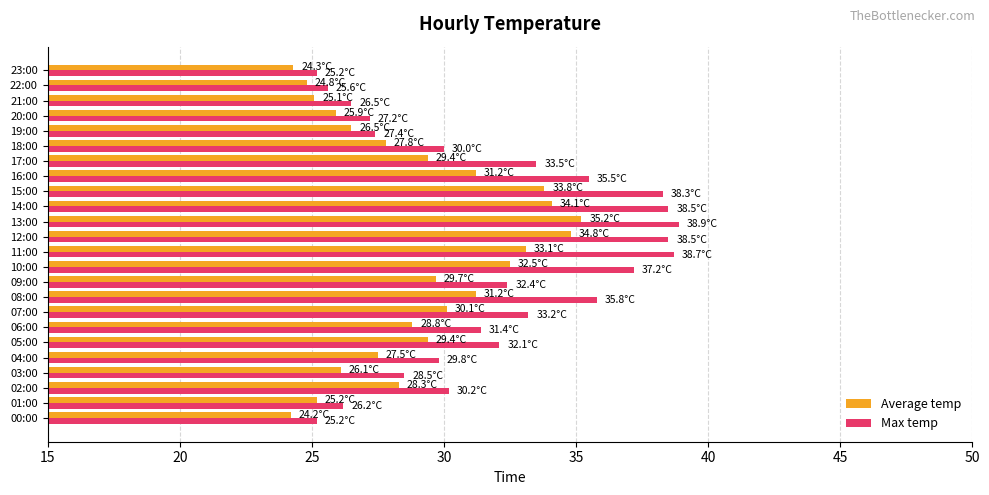

What is the minimum value for Average temp?

24.2